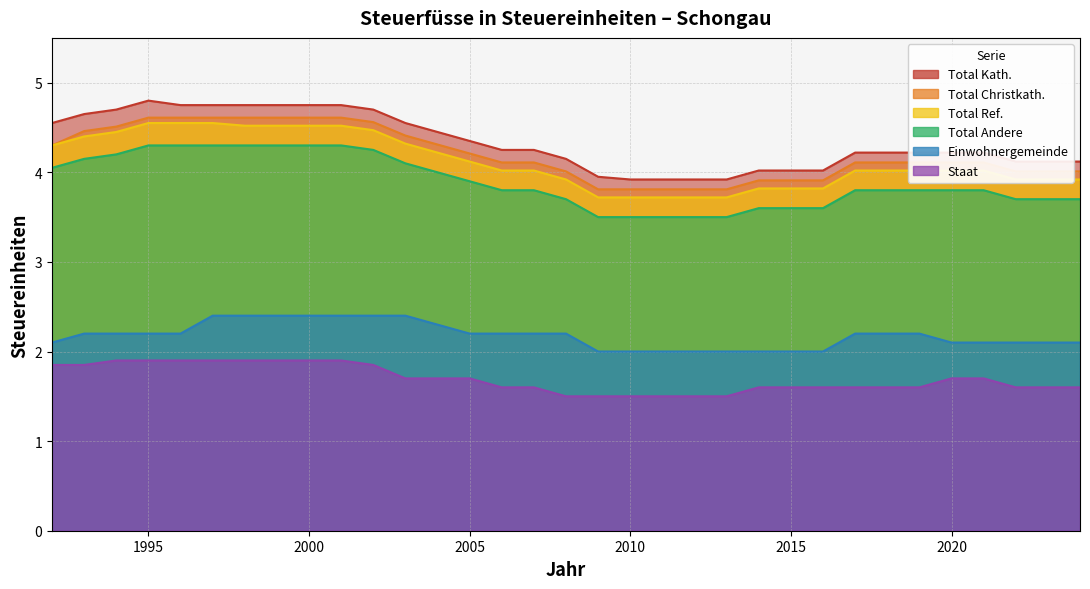

How many values in the Total Christkath. series exceed 4?

25